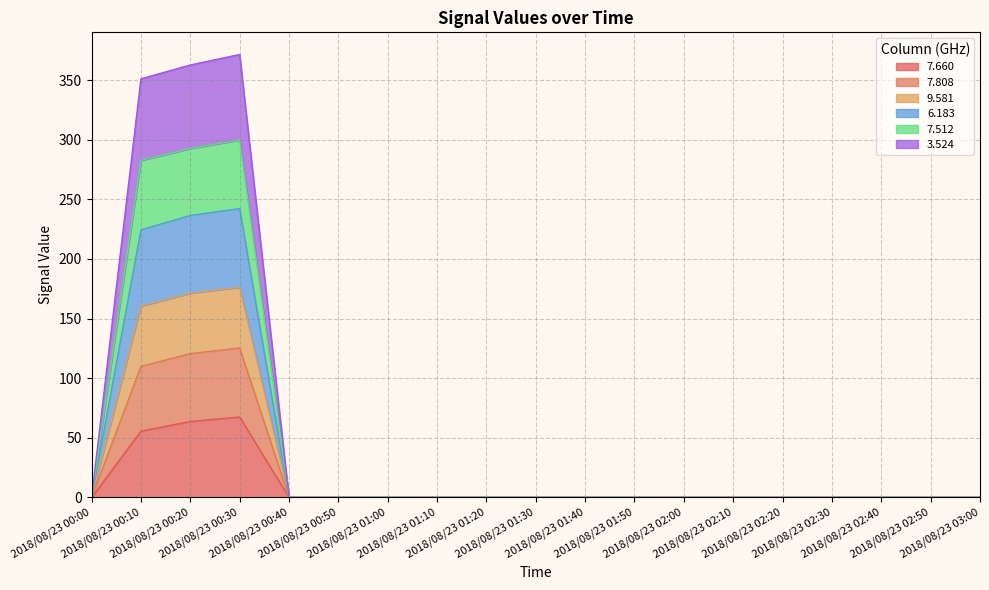

What is the label of the 7th point from the right?

2018/08/23 02:00